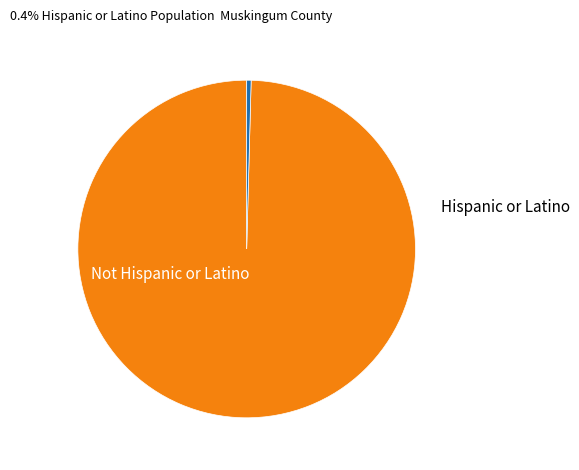

Is it true that Not Hispanic or Latino is 90% of the pie?

False